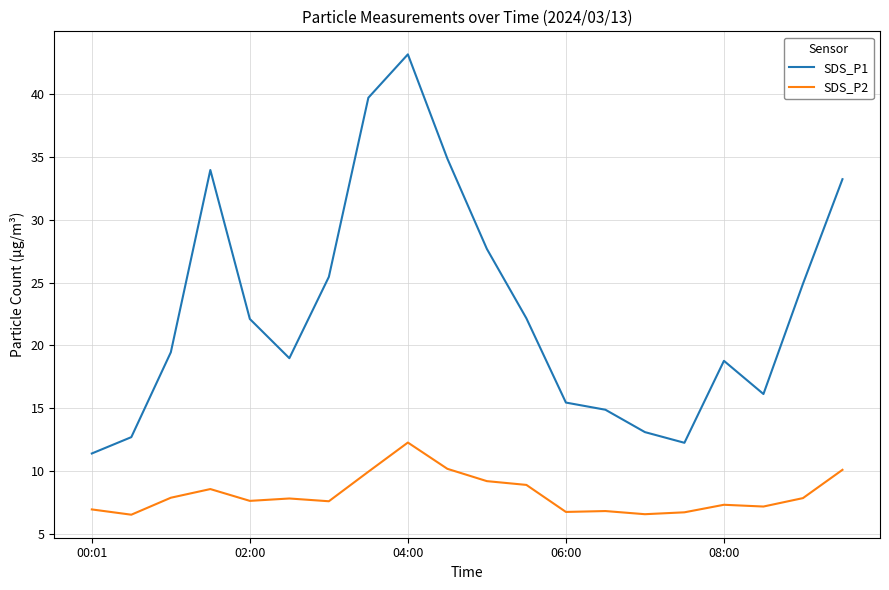

Which series has the largest total across all categories?

SDS_P1